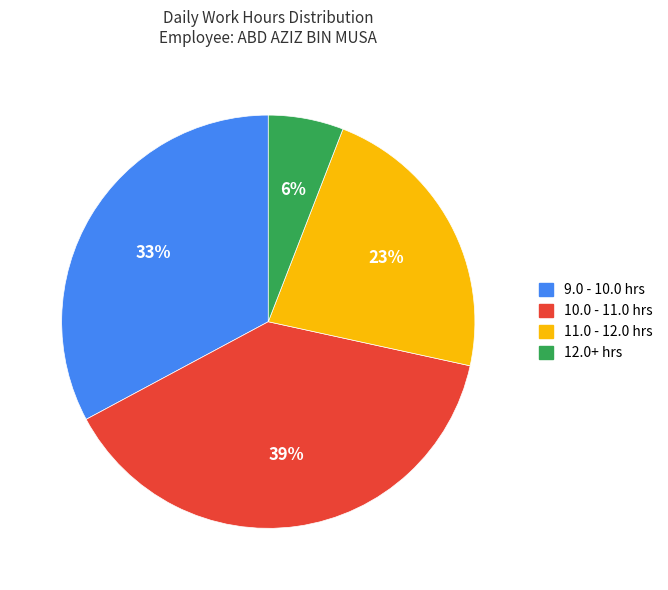

Does any single category account for the majority?

No